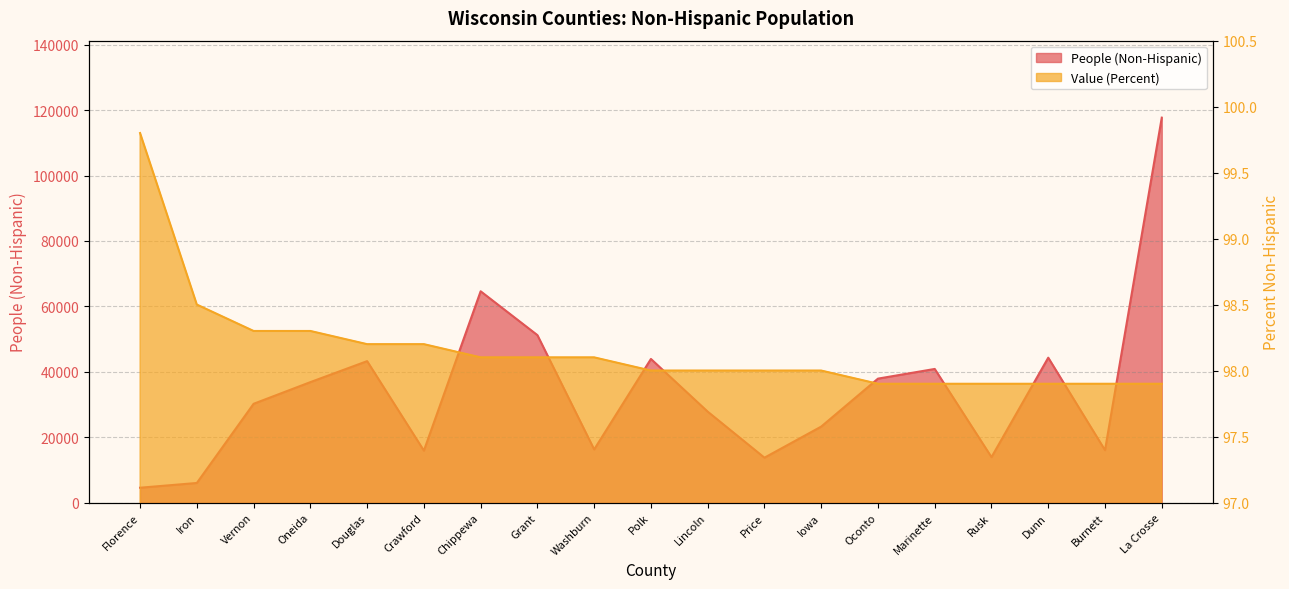

At which label does People (Non-Hispanic) first exceed 30202?

Oneida